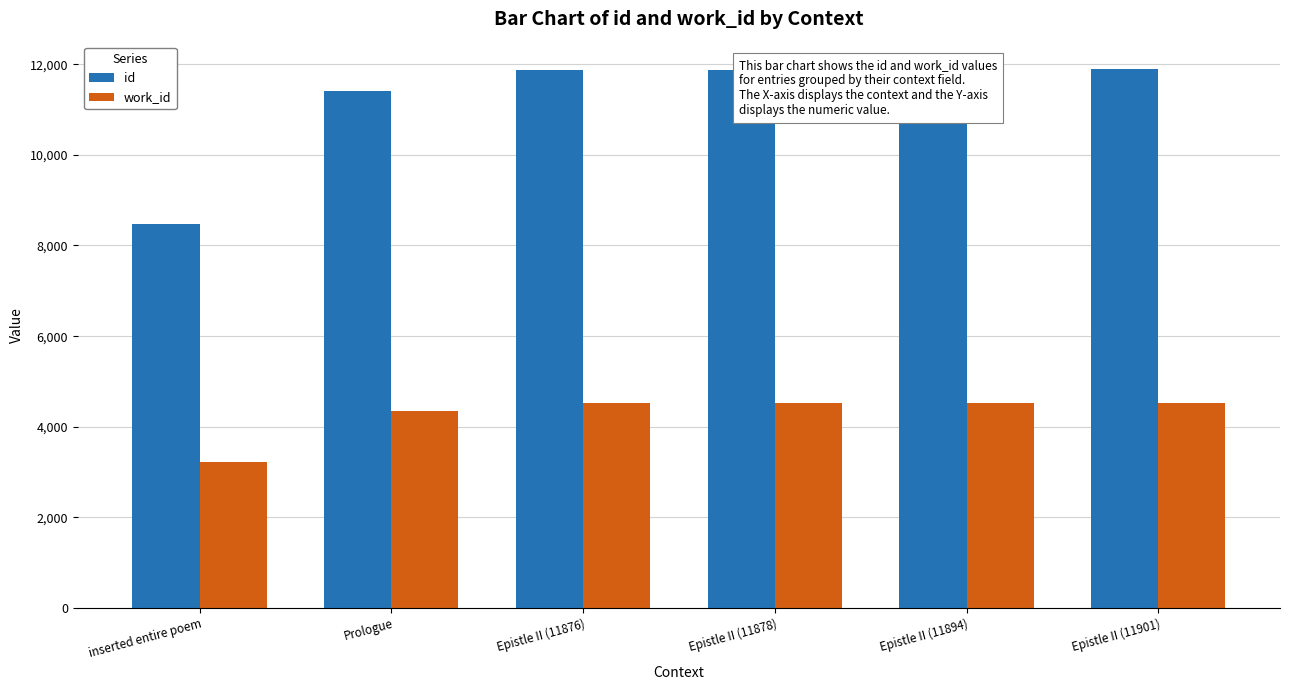

What is the maximum value for id?

11901